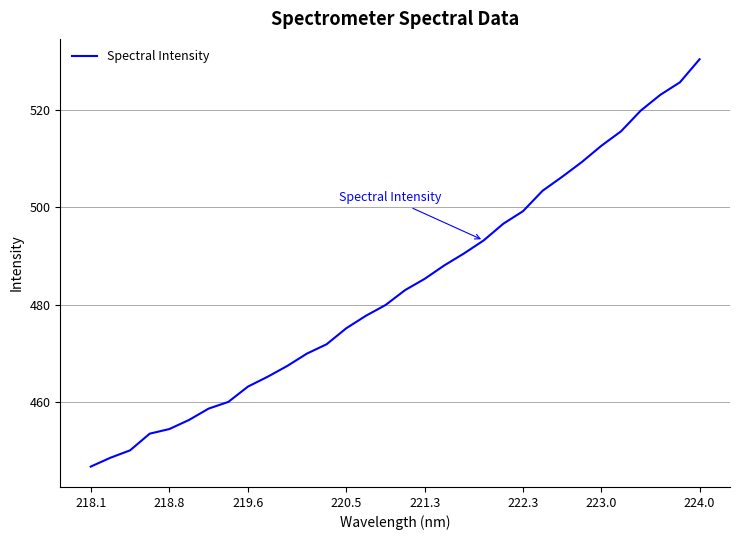

What is the maximum value shown in the chart?

530.4